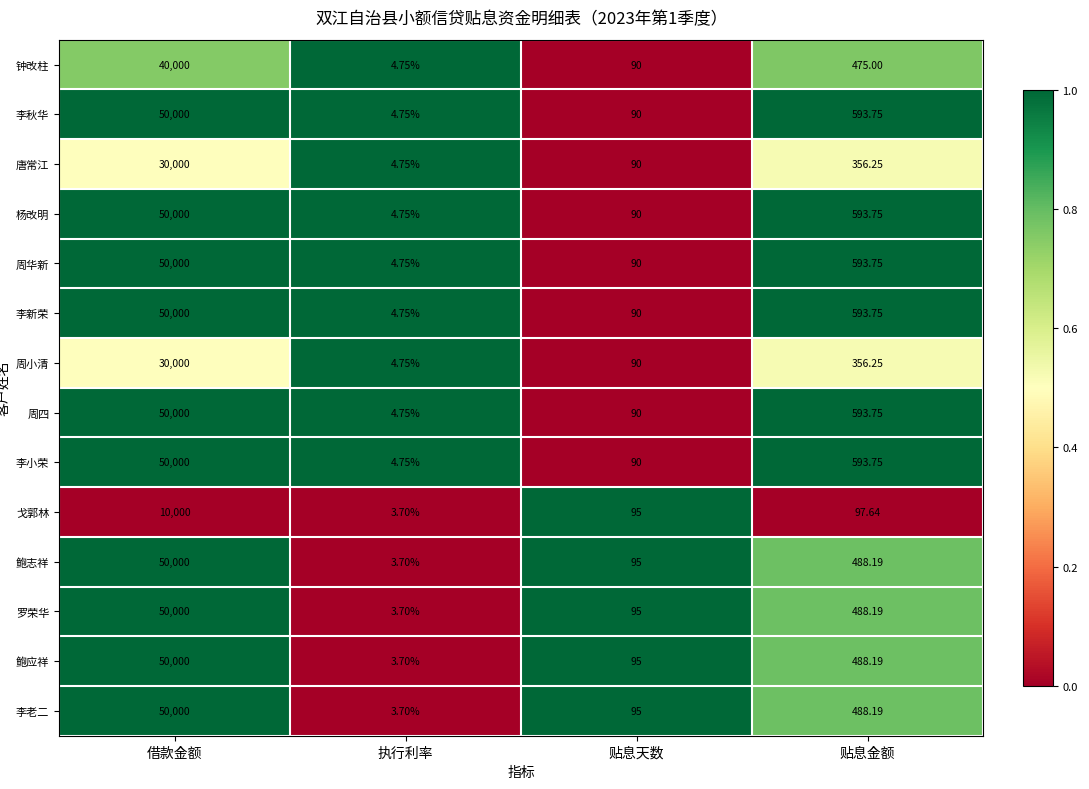

How many data points in 鲍志祥 are above 488?

2